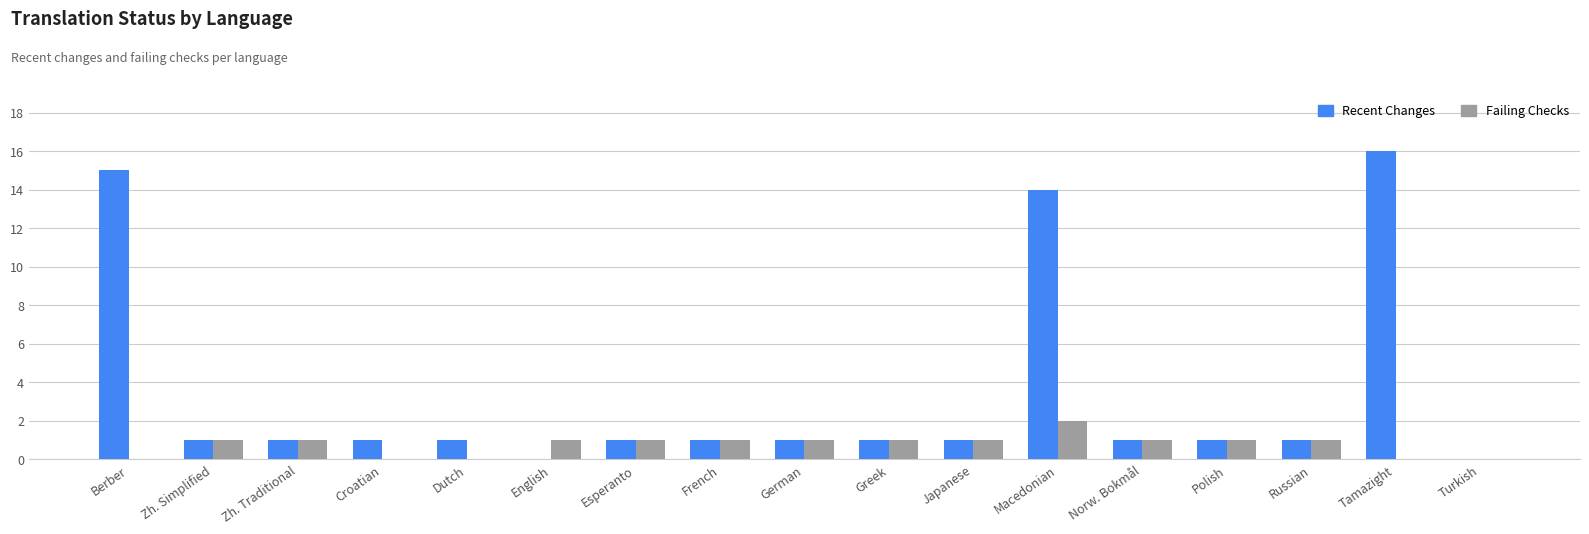

Which label corresponds to the largest value in the chart?

Tamazight